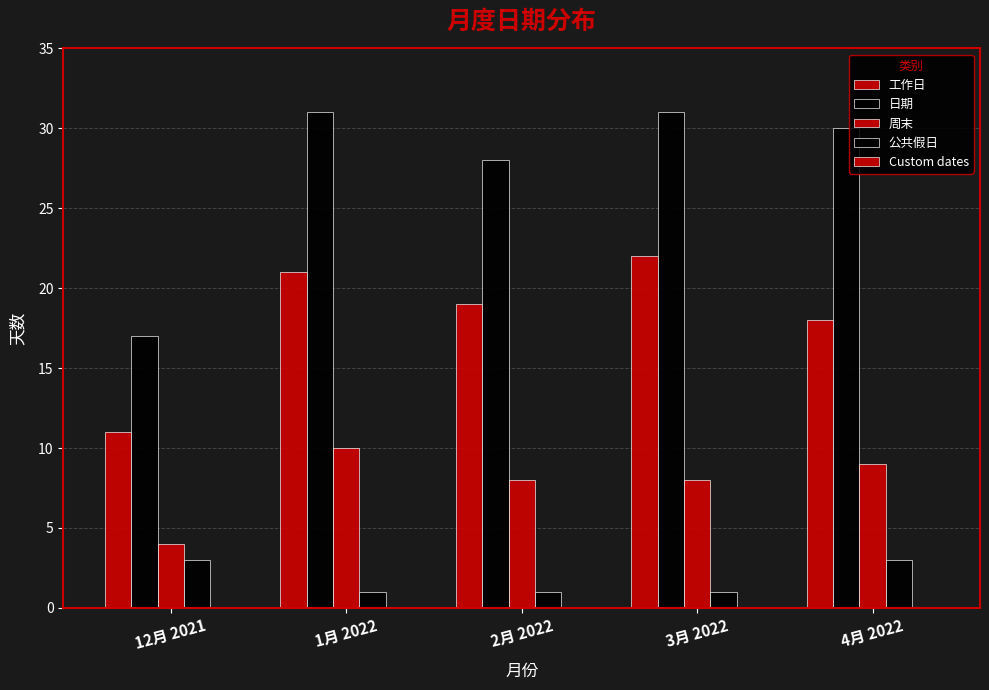

Reading left to right, extract all data points from this chart.

工作日: 12月 2021=11	1月 2022=21	2月 2022=19	3月 2022=22	4月 2022=18
日期: 12月 2021=17	1月 2022=31	2月 2022=28	3月 2022=31	4月 2022=30
周末: 12月 2021=4	1月 2022=10	2月 2022=8	3月 2022=8	4月 2022=9
公共假日: 12月 2021=3	1月 2022=1	2月 2022=1	3月 2022=1	4月 2022=3
Custom dates: 12月 2021=0	1月 2022=0	2月 2022=0	3月 2022=0	4月 2022=0